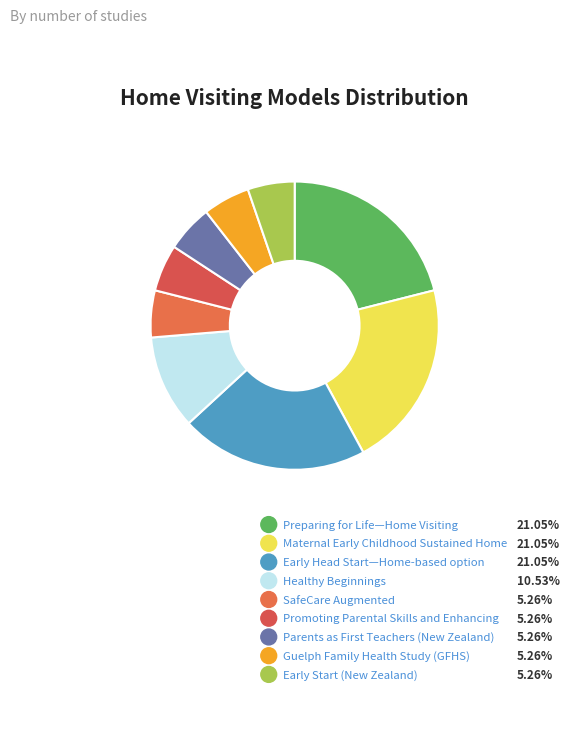

How many slices are in this pie chart?

9